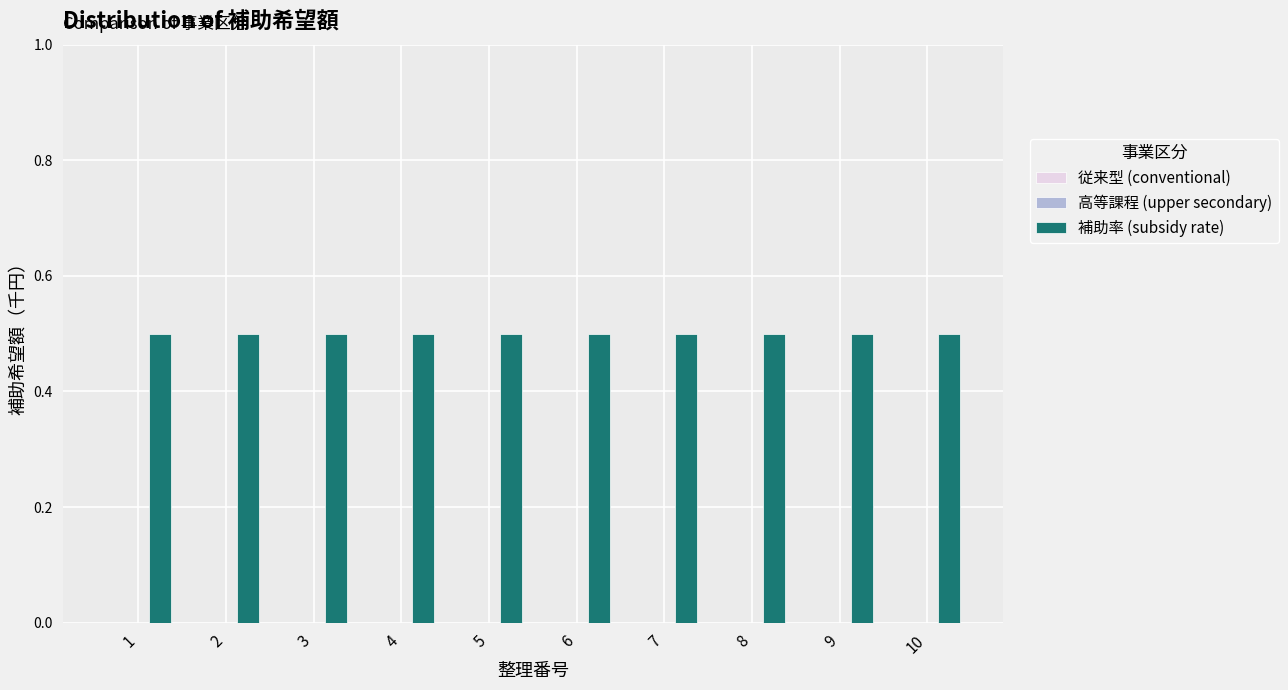

How many categories are shown in the chart?

10